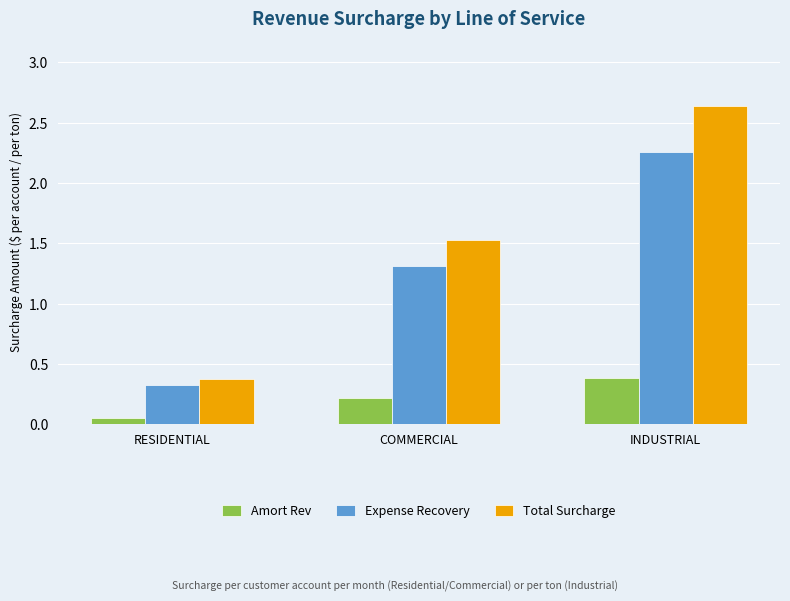

List the labels in order of Total Surcharge value, largest first.

INDUSTRIAL, COMMERCIAL, RESIDENTIAL